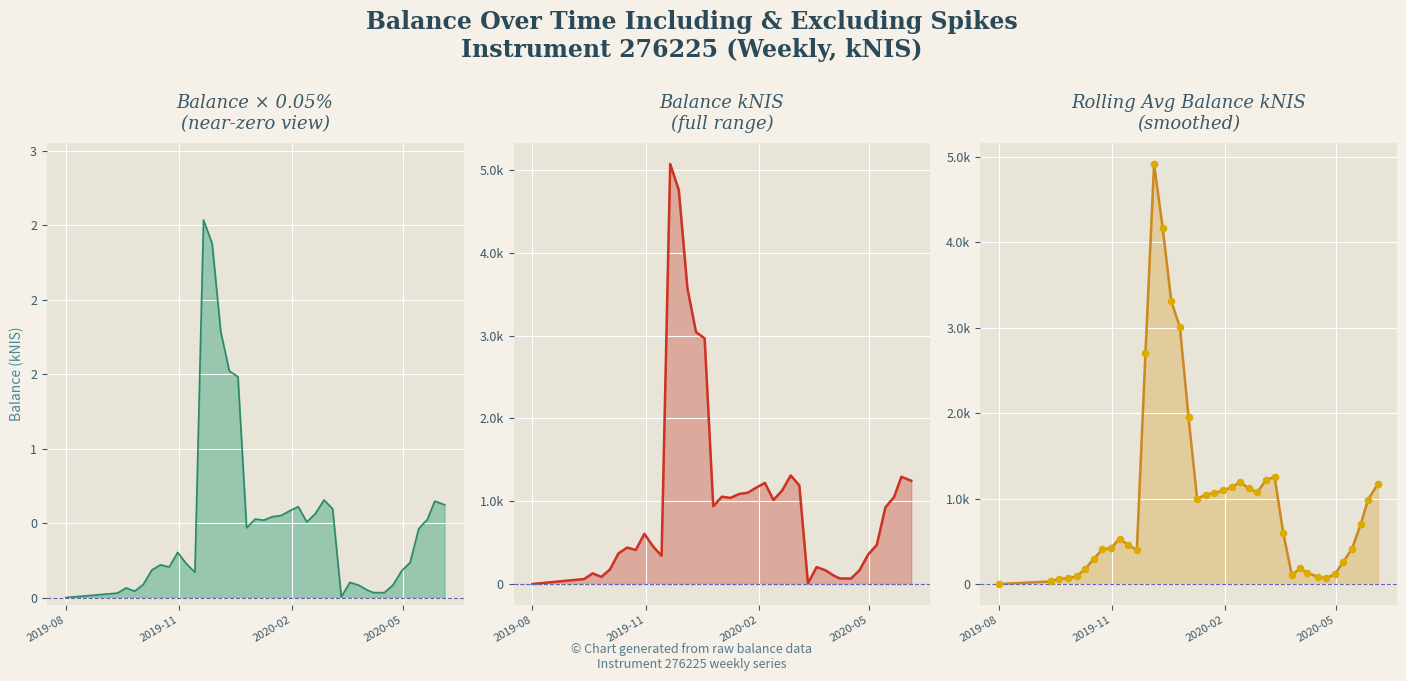

Which series has the largest Y range (max minus min)?

balance_kNIS_line